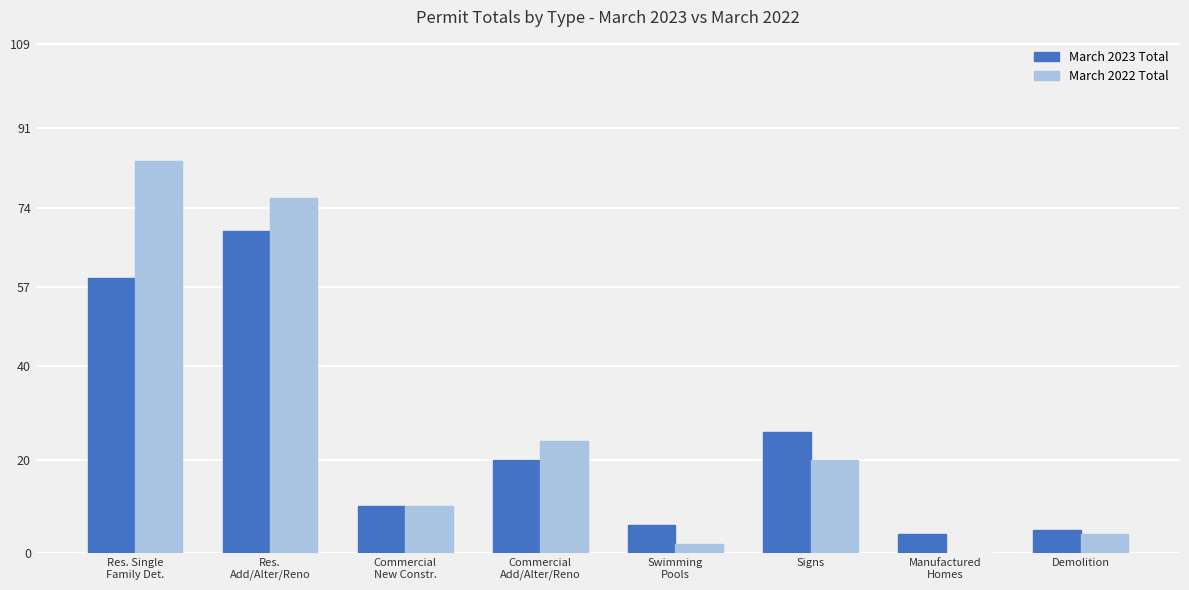

Which series has the widest spread of values?

March 2022 Total